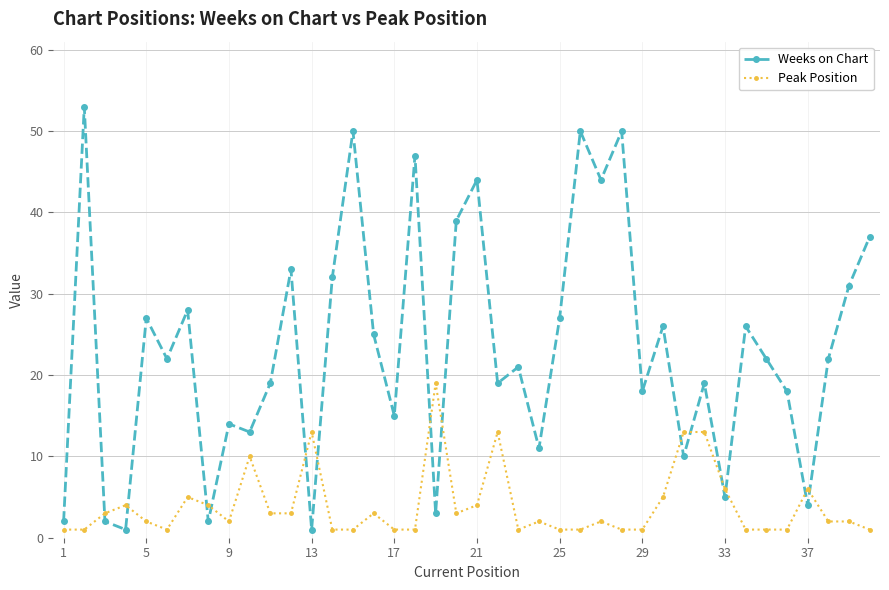

What is the sum of all Peak Position values?

158